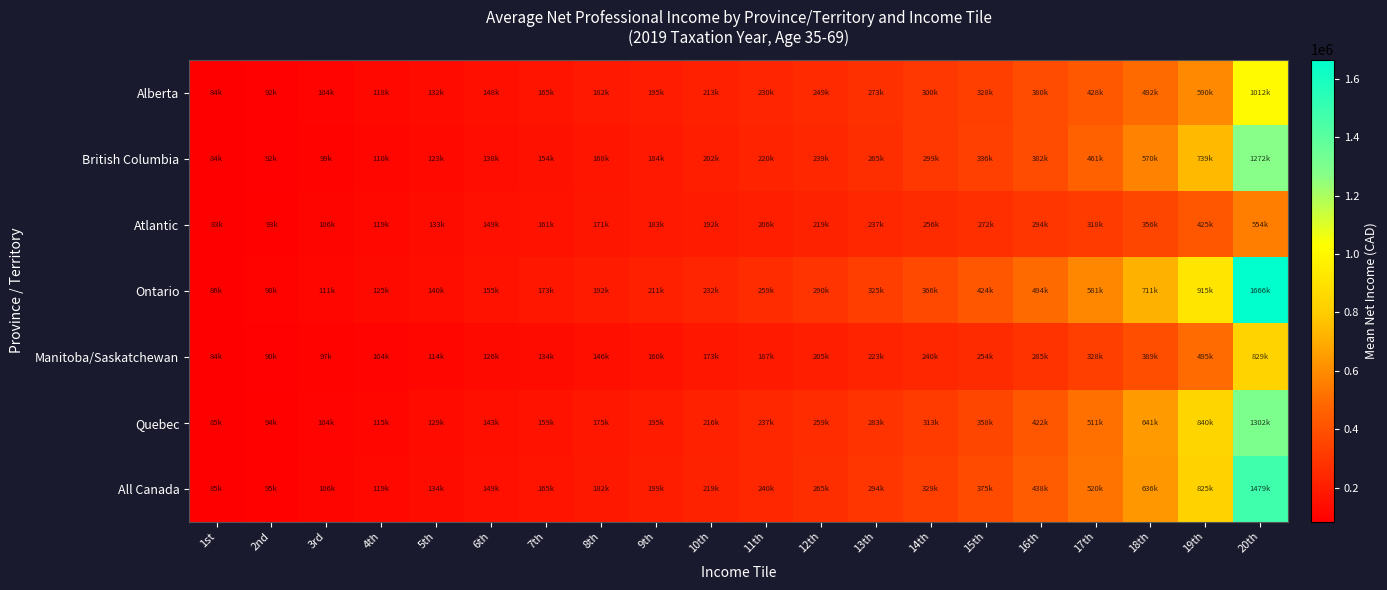

Which series has the largest range (max minus min)?

Ontario